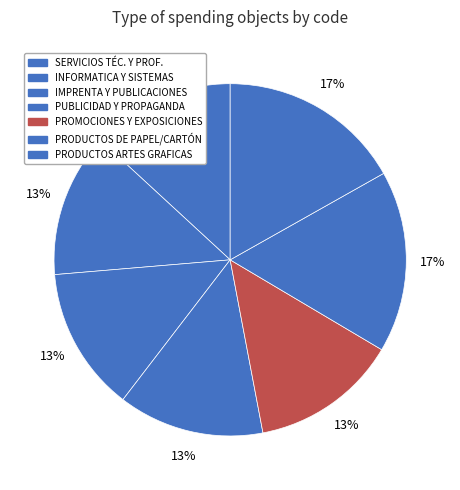

To the nearest percent, what is the average slice percentage?

14%